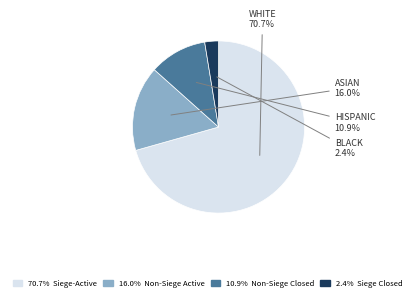

To the nearest percent, what is the difference between the largest and smallest slice percentages?

68%